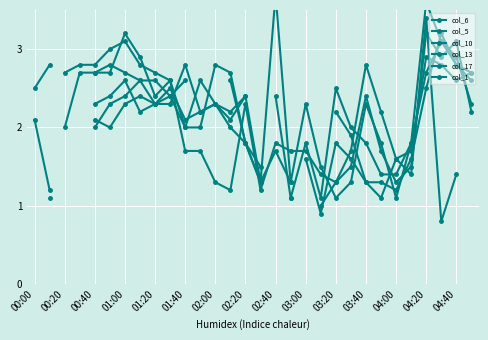

What is the maximum value for col_1?

3.7